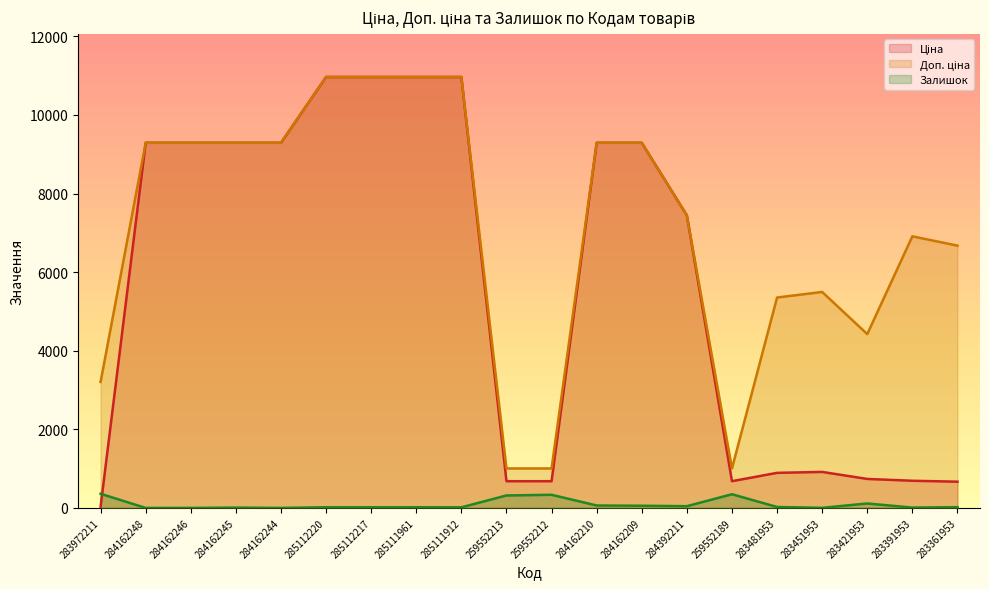

At how many categories does at least one series exceed 8132?

10